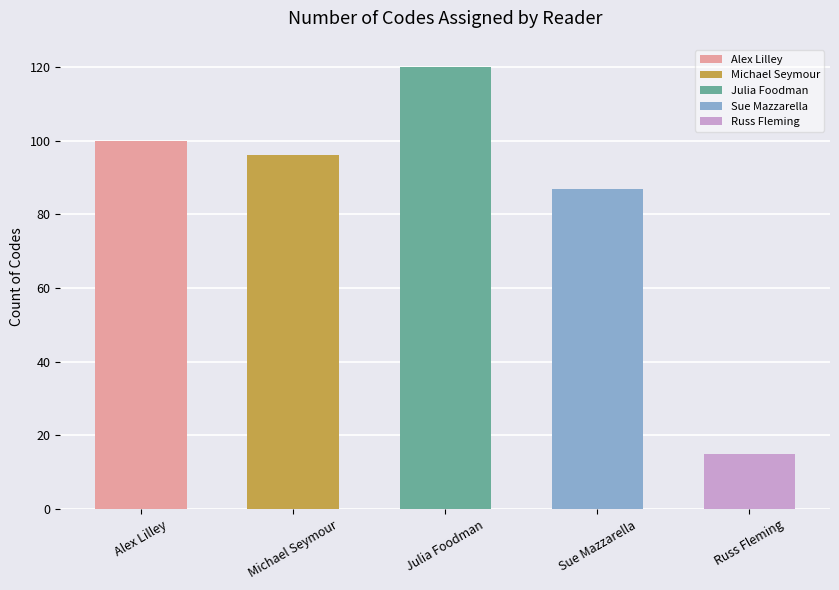

True or false: the data shows 120 at Julia Foodman.

True